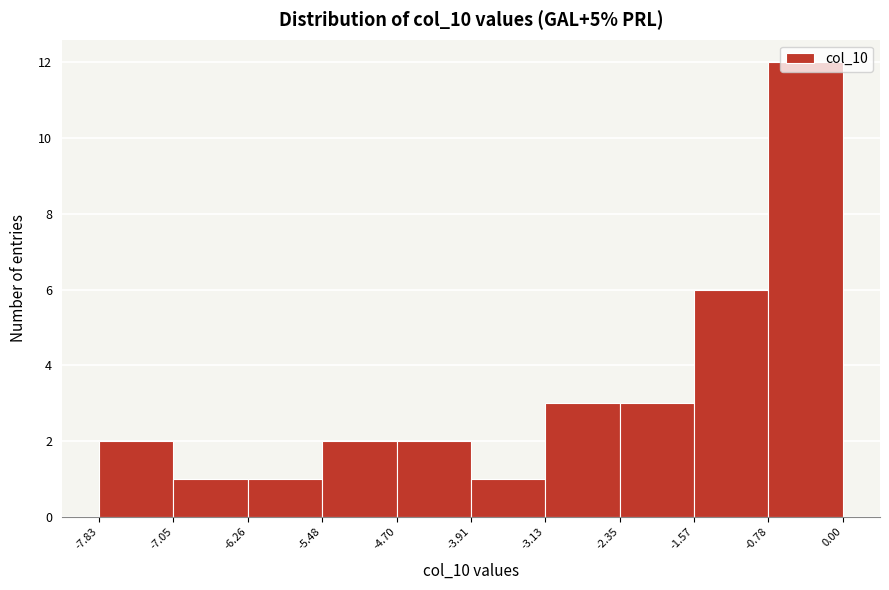

Which range on the x-axis has the tallest bar?

-0.78 to 0.00